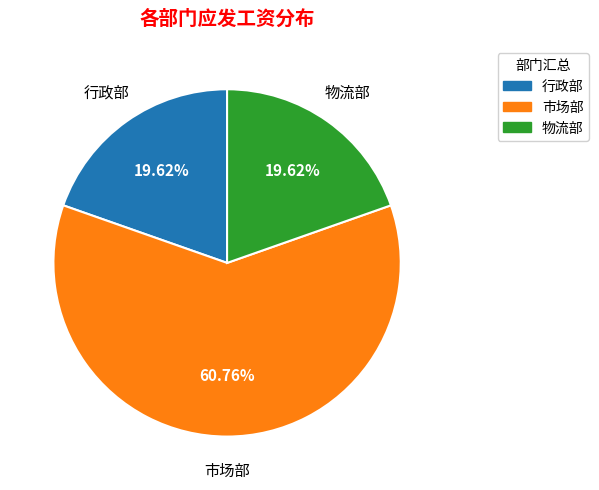

To the nearest percent, what is the difference between the largest and smallest slice percentages?

41%